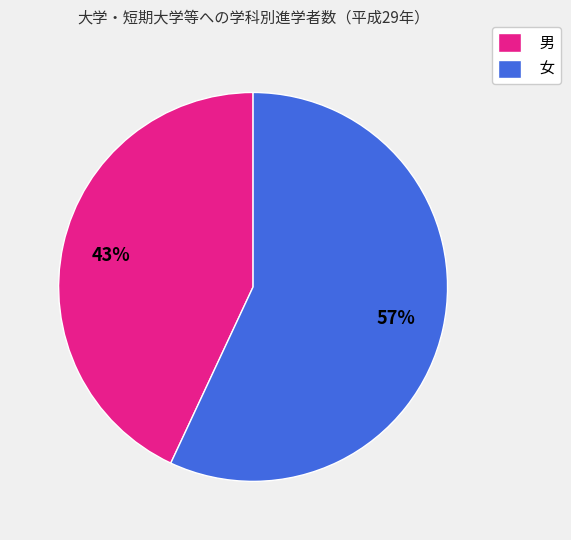

True or false: 男 accounts for 43% of the total.

True